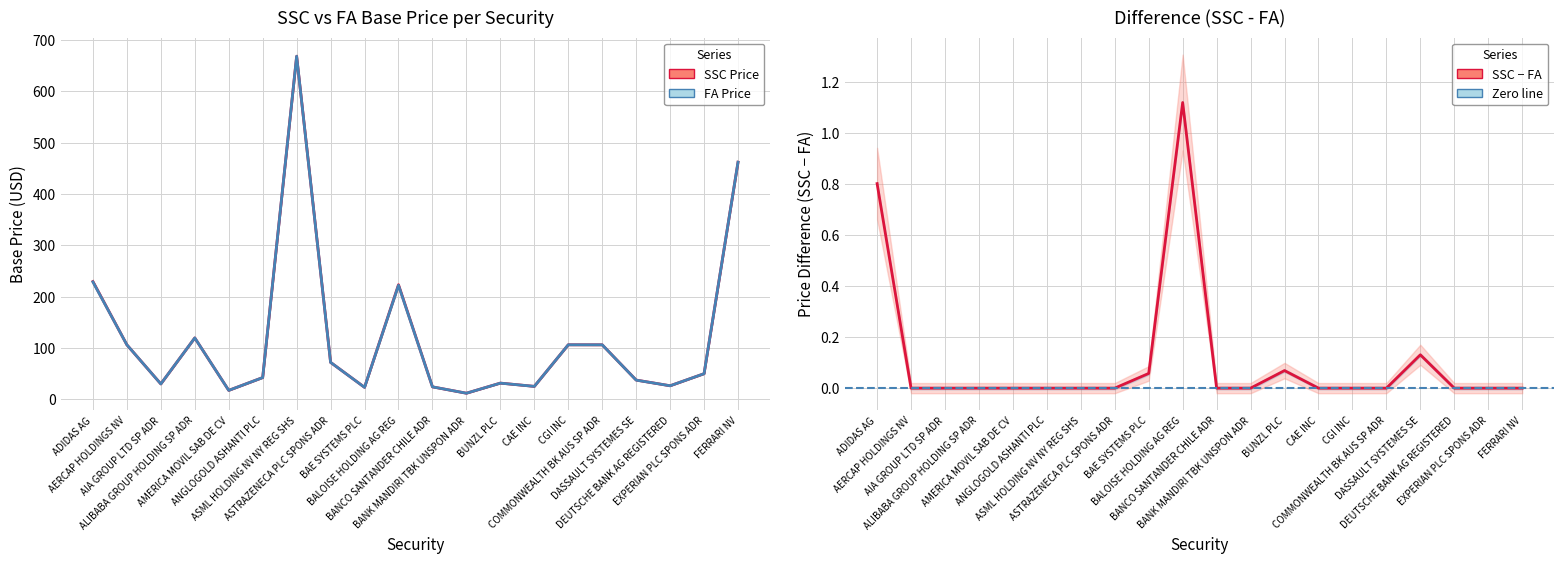

What is the total value across all series at BANK MANDIRI TBK UNSPON ADR?

23.4